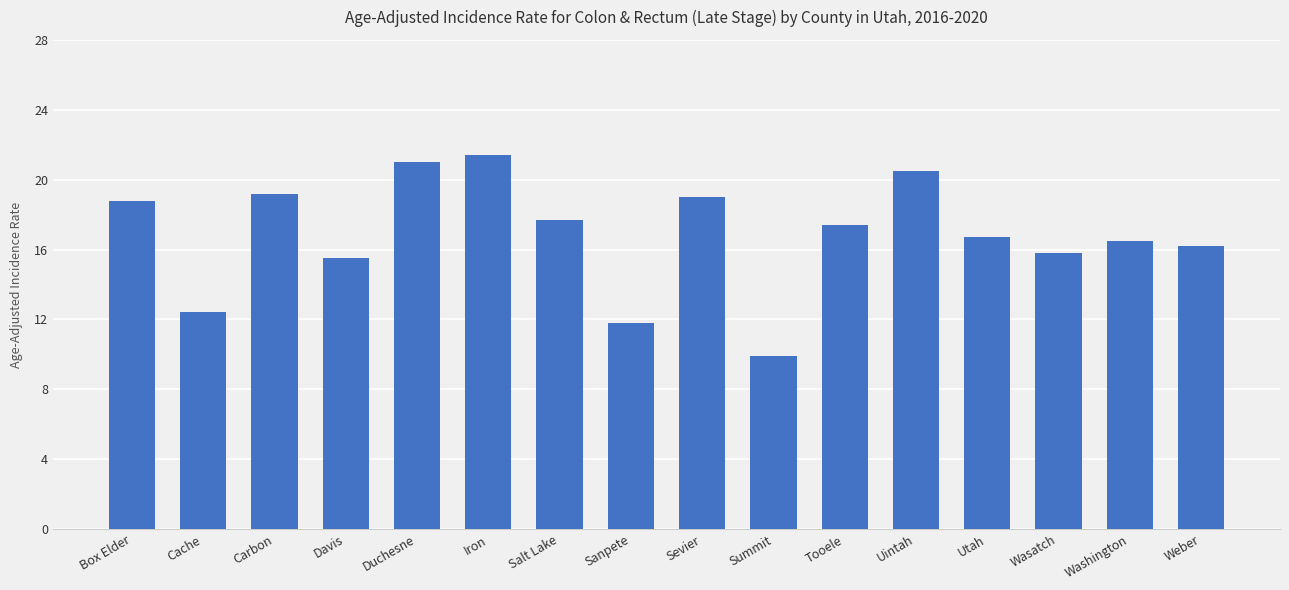

What is the label of the 1st bar from the right?

Weber